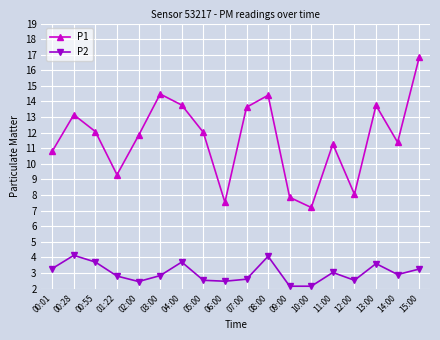

Rank the series by their average value, from lowest to highest.

P2, P1